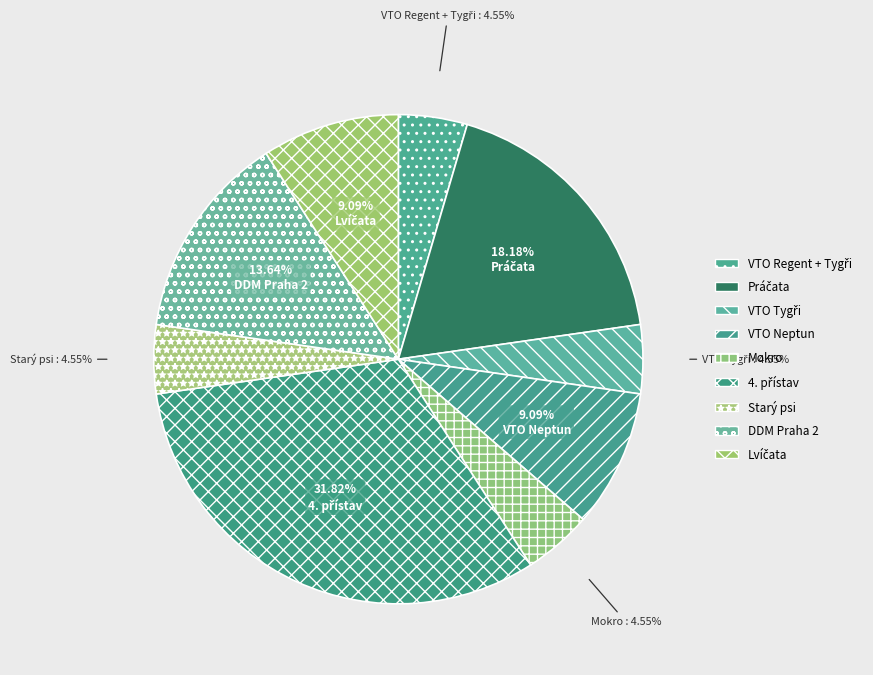

The Mokro slice represents 5% of the pie. True or false?

True